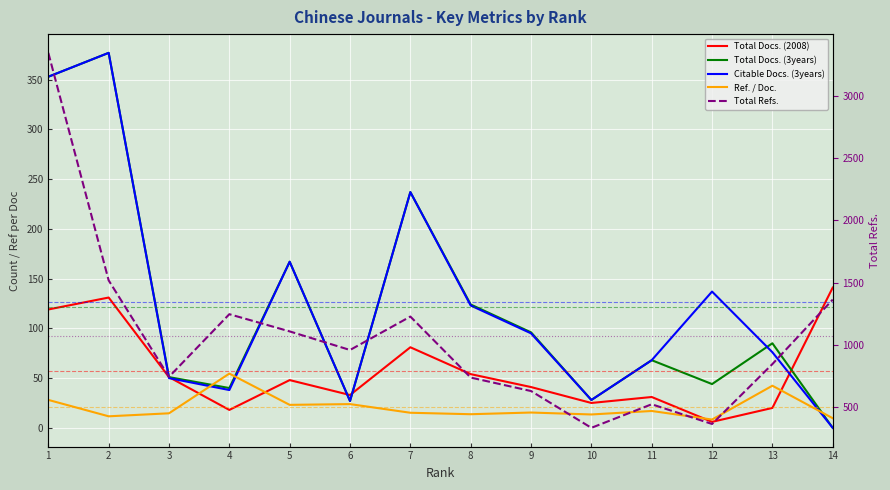

True or false: Total Refs. and Total Docs. (2008) intersect in this chart.

False